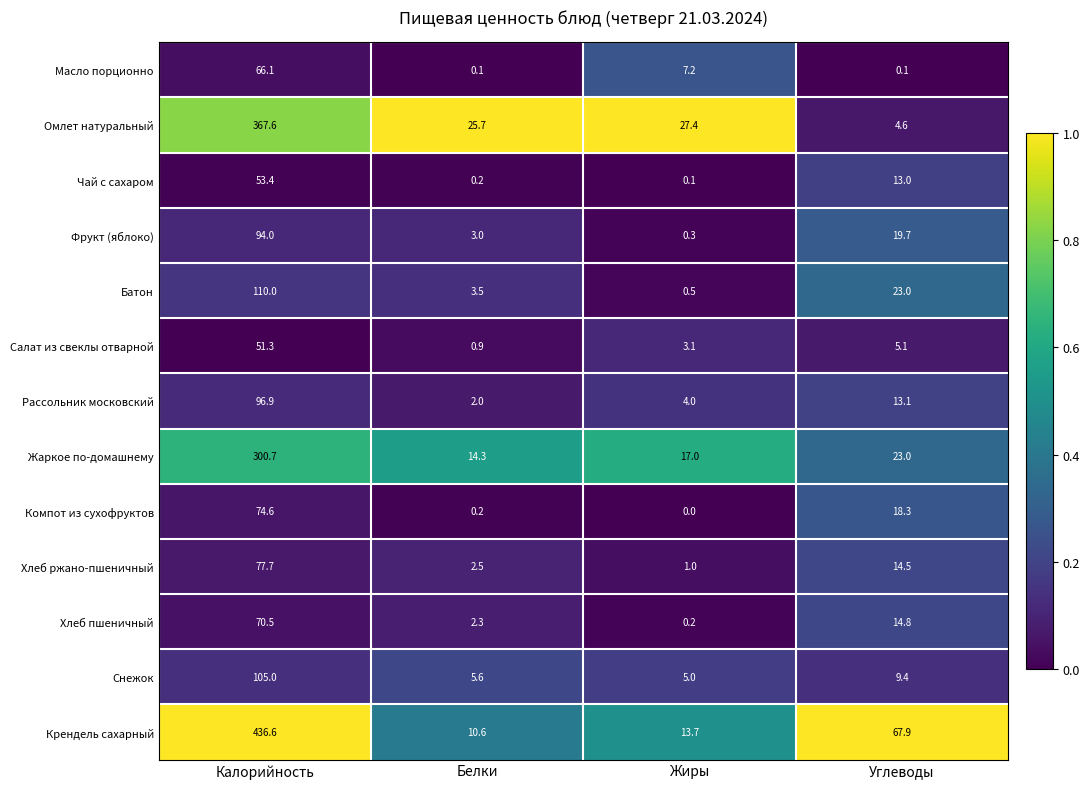

At which category does the chart reach its minimum across all series?

Жиры